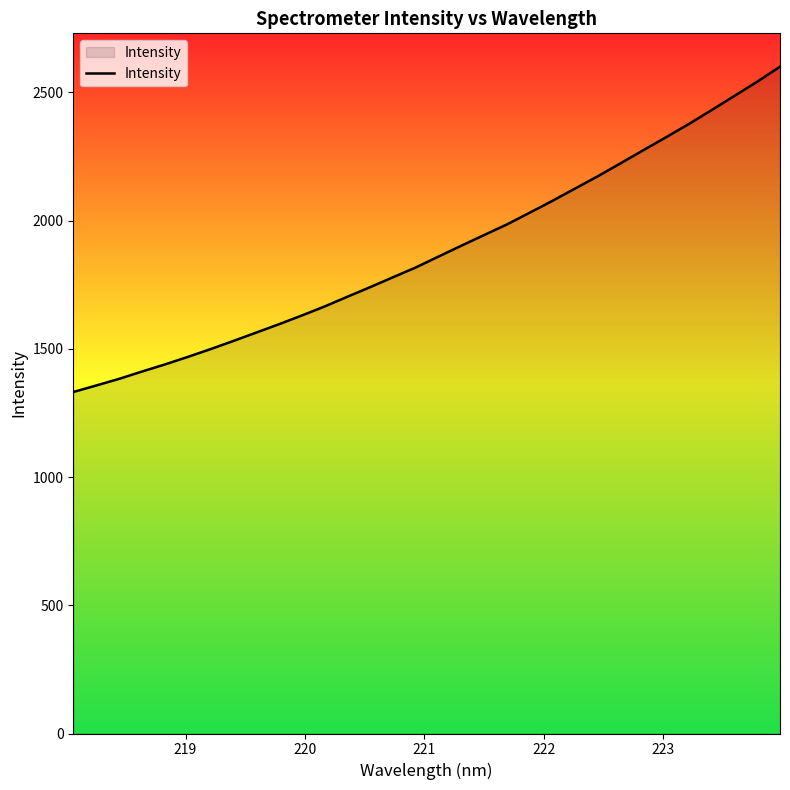

What is the difference between the maximum and minimum values?

1268.5